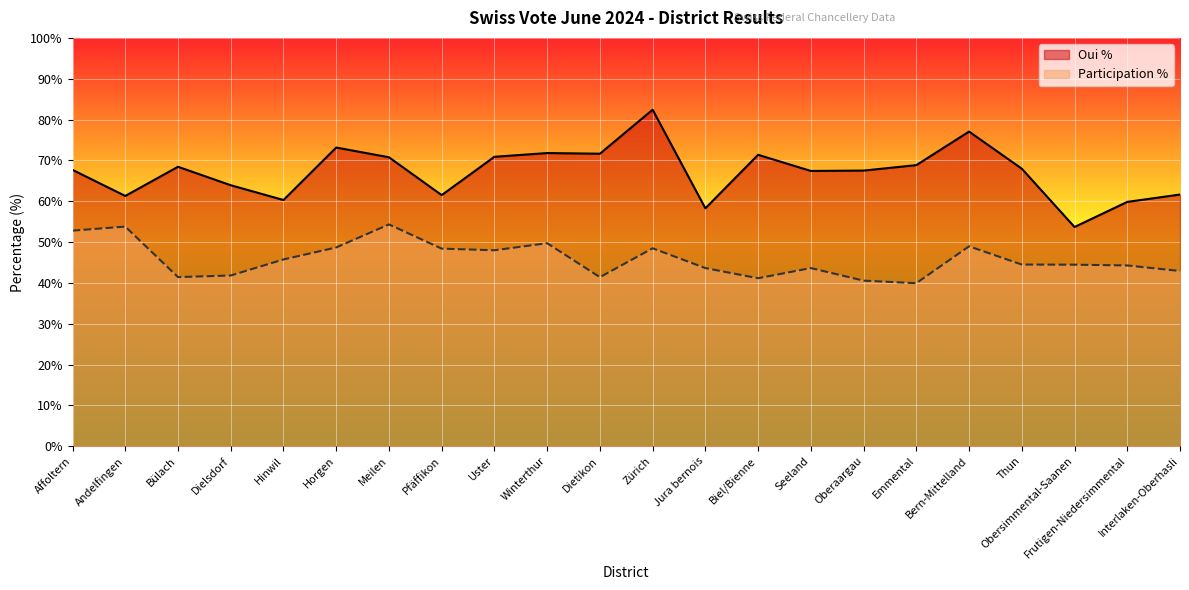

How many data points in Oui % are above 67?

14